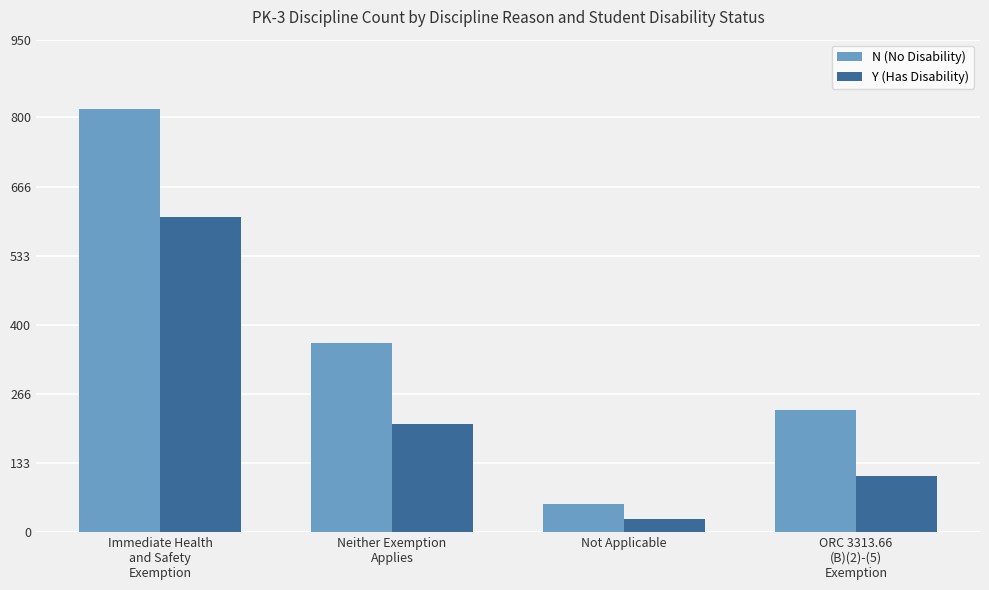

How many bars are there in each group?

2